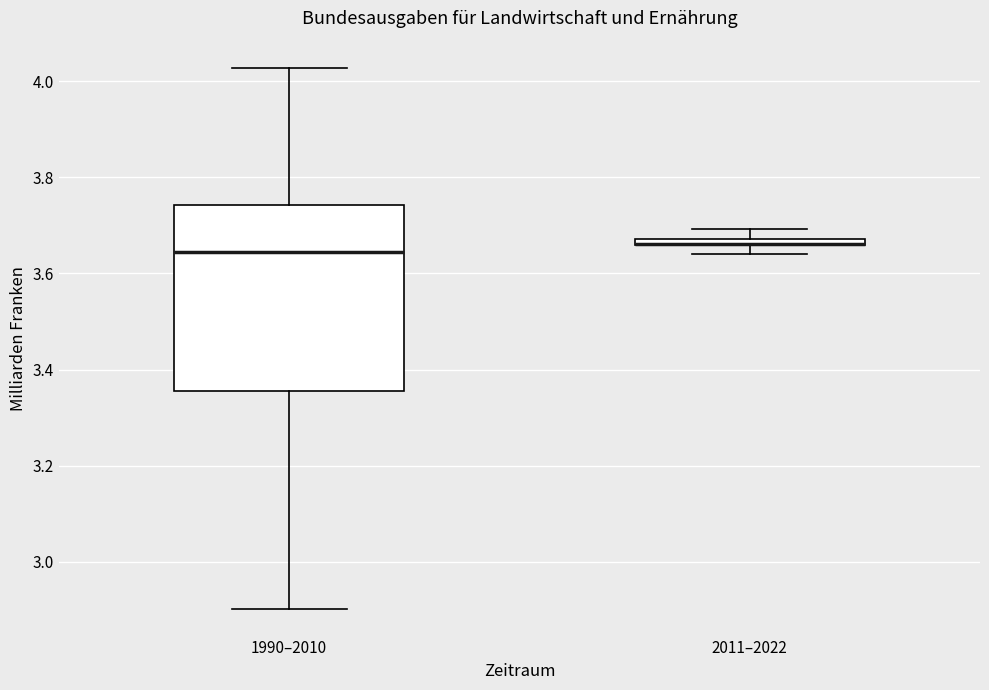

Comparing the boxes themselves (not the whiskers), which one is the tallest?

1990–2010